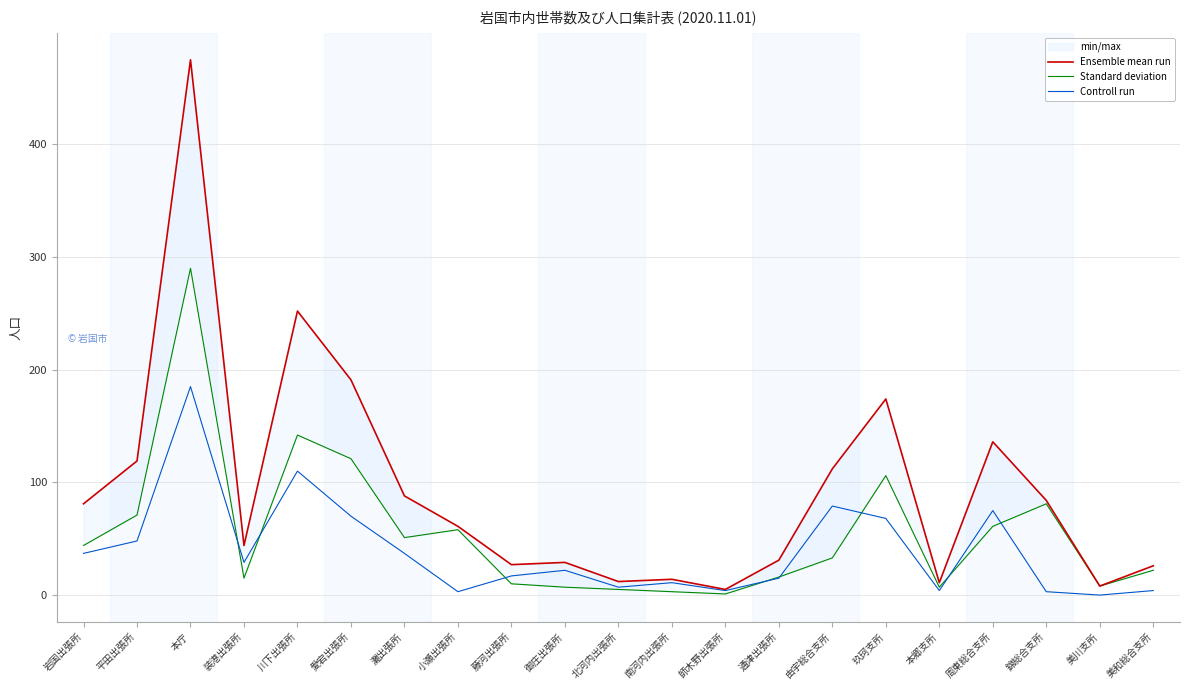

How many data points does each series have?

21